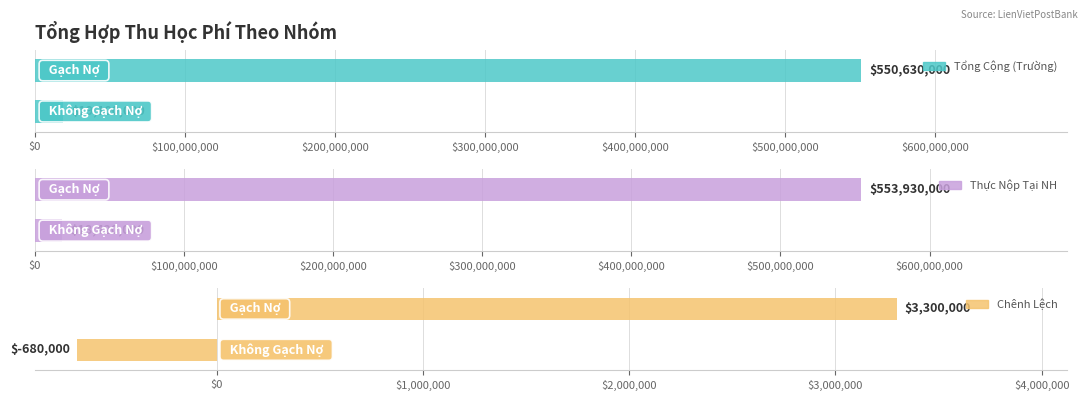

The value of Thực Nộp Tại NH at $0 is 18420000. True or false?

True